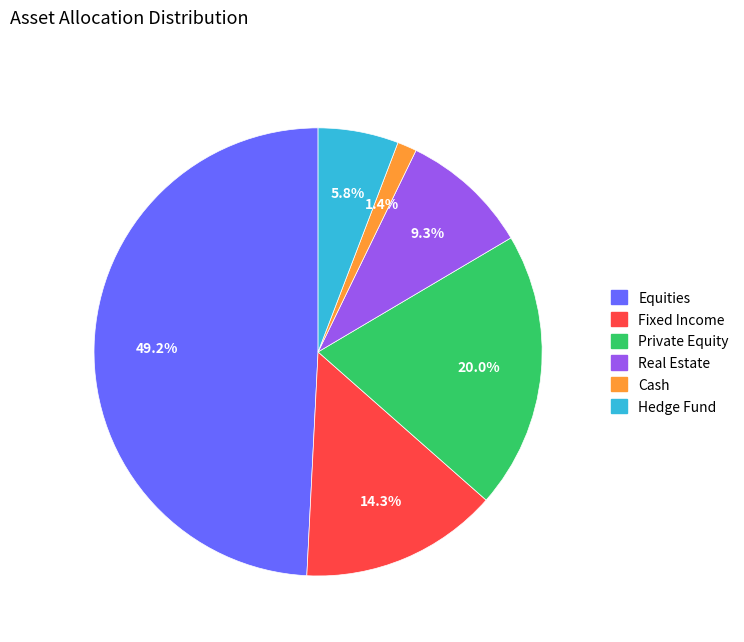

To the nearest percent, what percentage of the pie is Hedge Fund?

6%